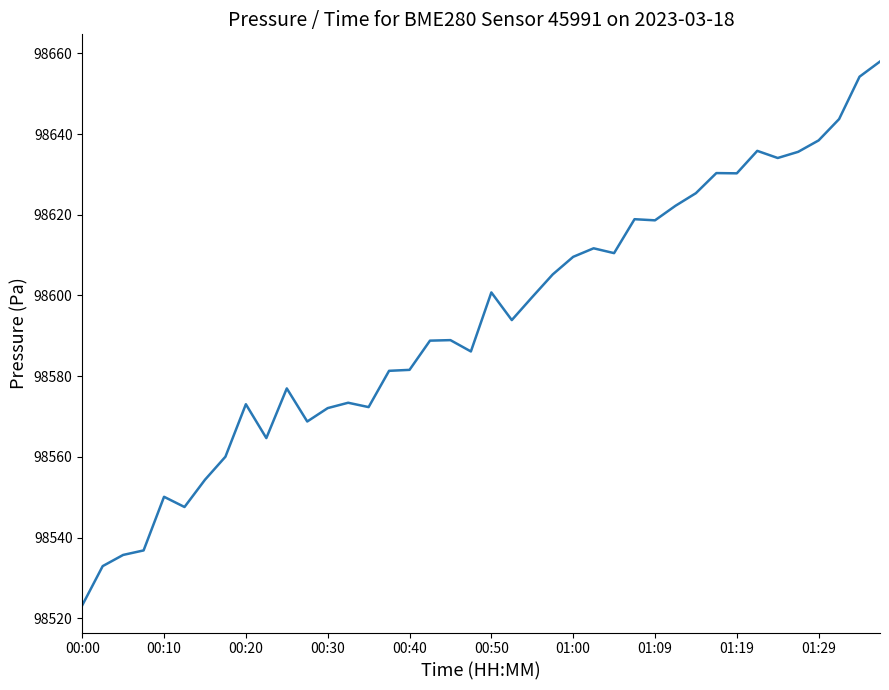

What is the smallest value displayed?

98523.2